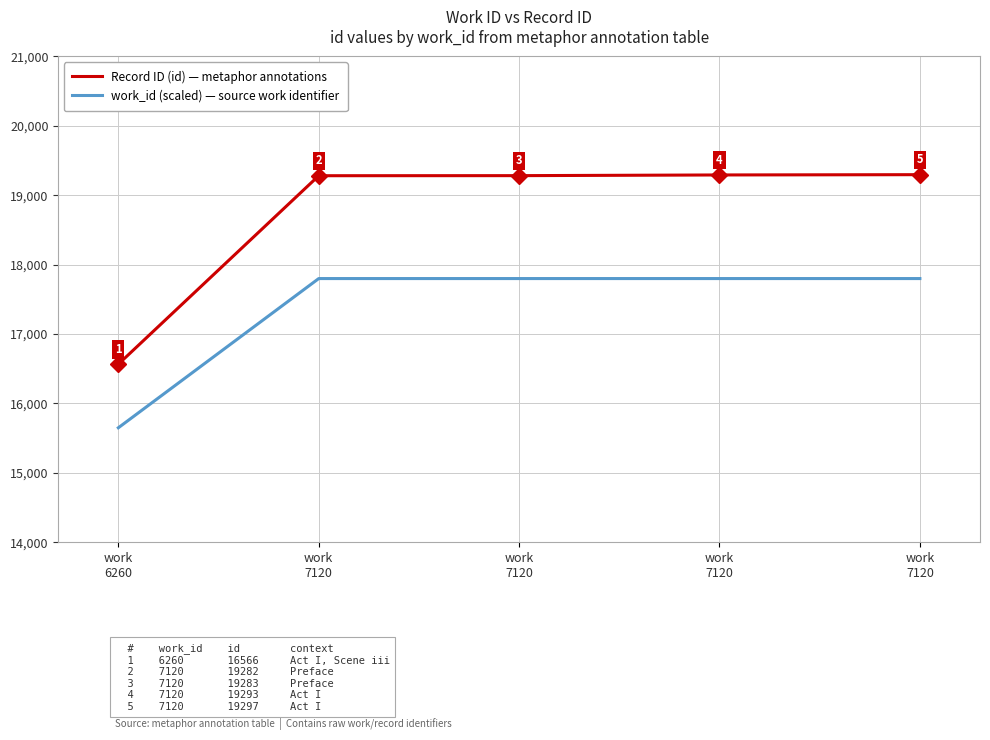

At which category does the chart reach its minimum across all series?

work
6260